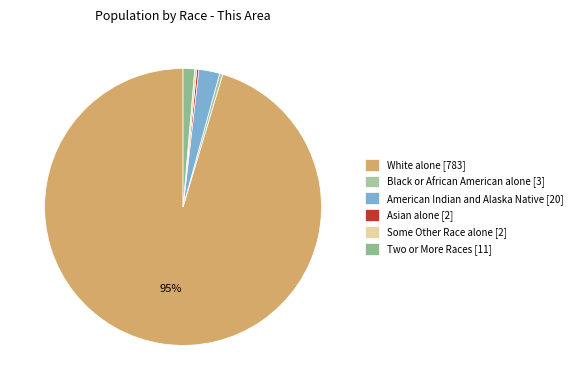

What is the change in value from Some Other Race alone [2] to Two or More Races [11]?

+9